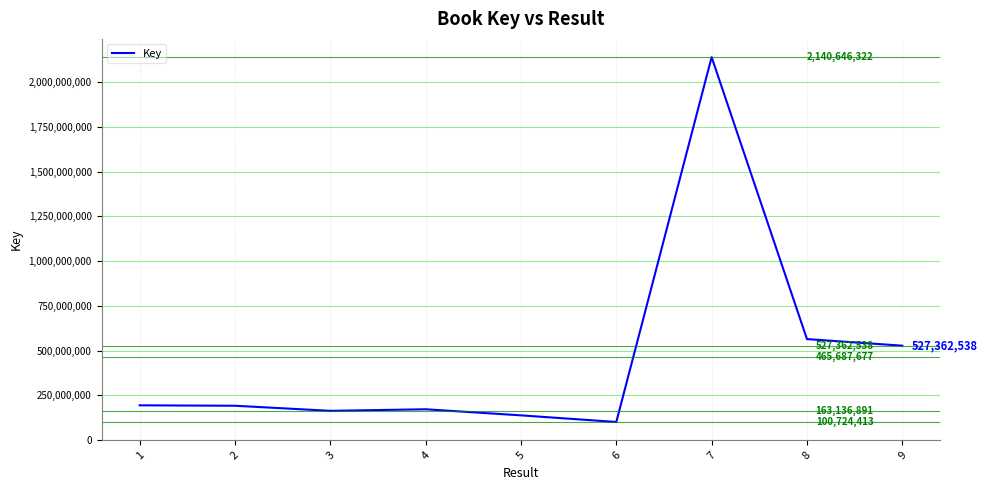

Reading left to right, extract all data points from this chart.

1=193919513	2=191491424	3=163136891	4=171833451	5=137819786	6=100724413	7=2140646322	8=564254752	9=527362538